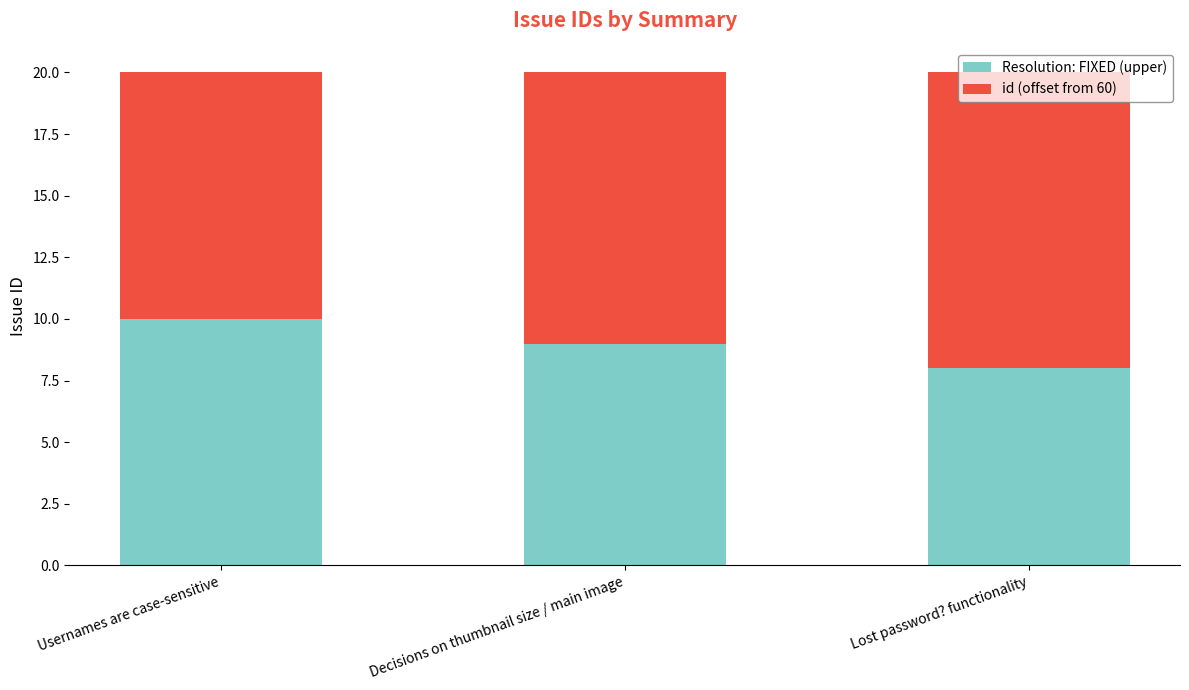

What are all the series names shown in the legend?

Resolution: FIXED (upper), id (offset from 60)